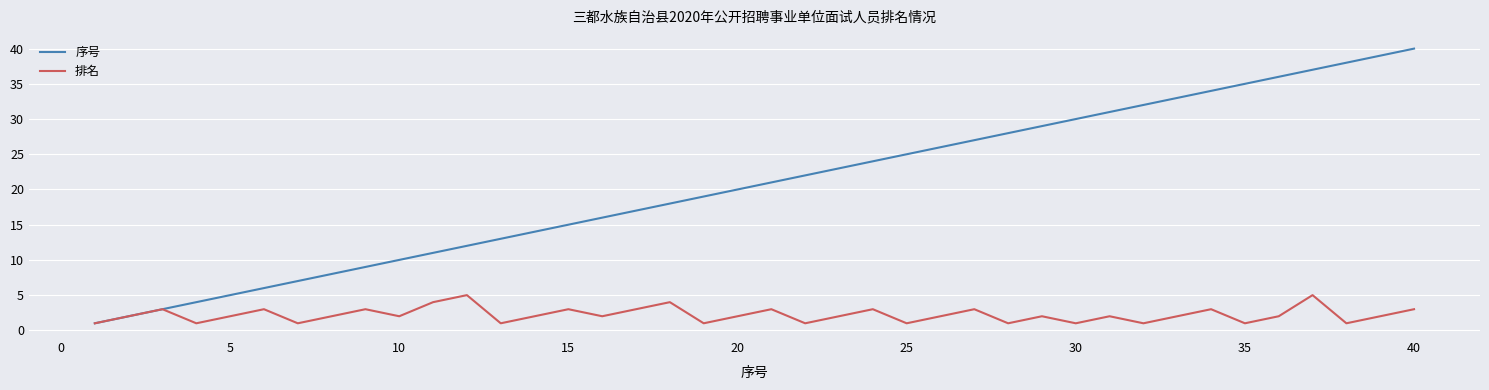

Rank the series by their maximum value, from lowest to highest.

排名, 序号